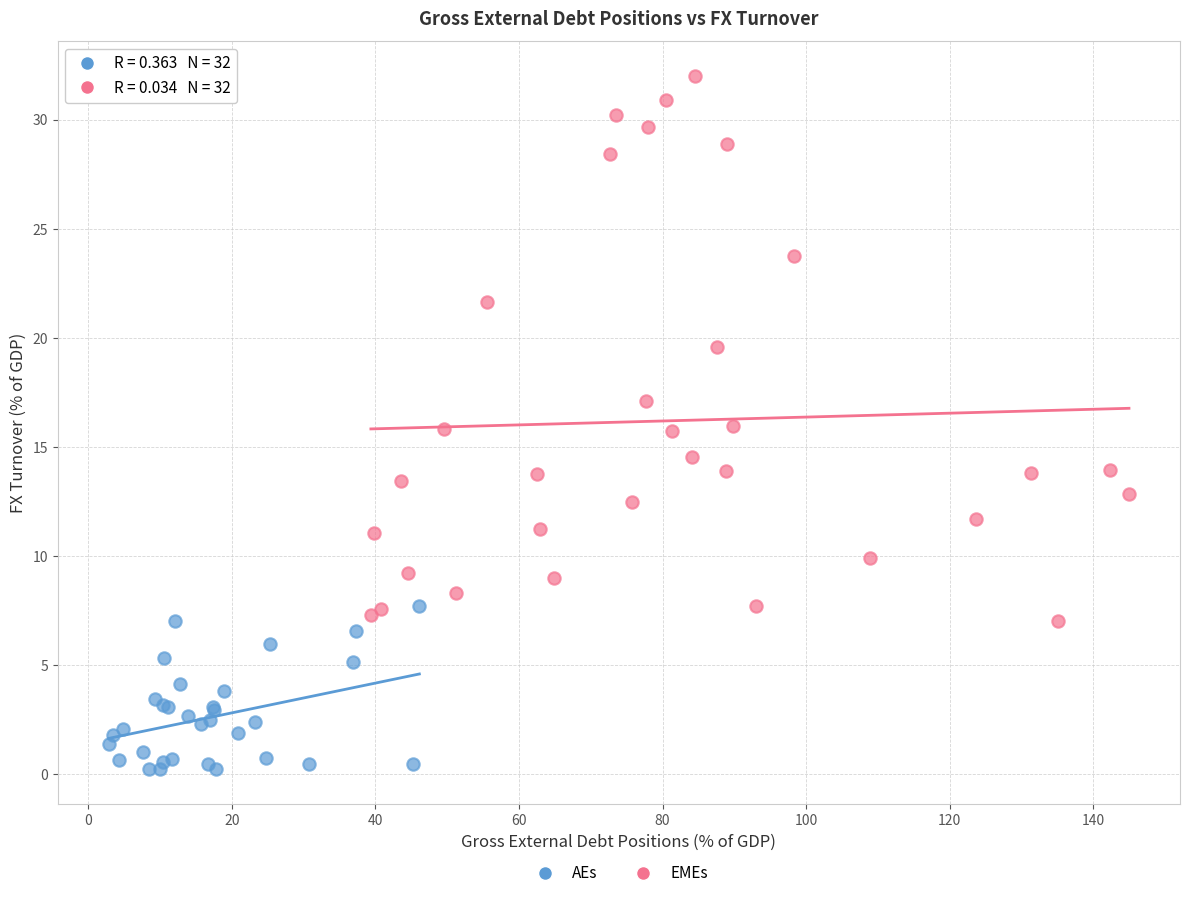

Which series contains the lowest Y value?

AEs